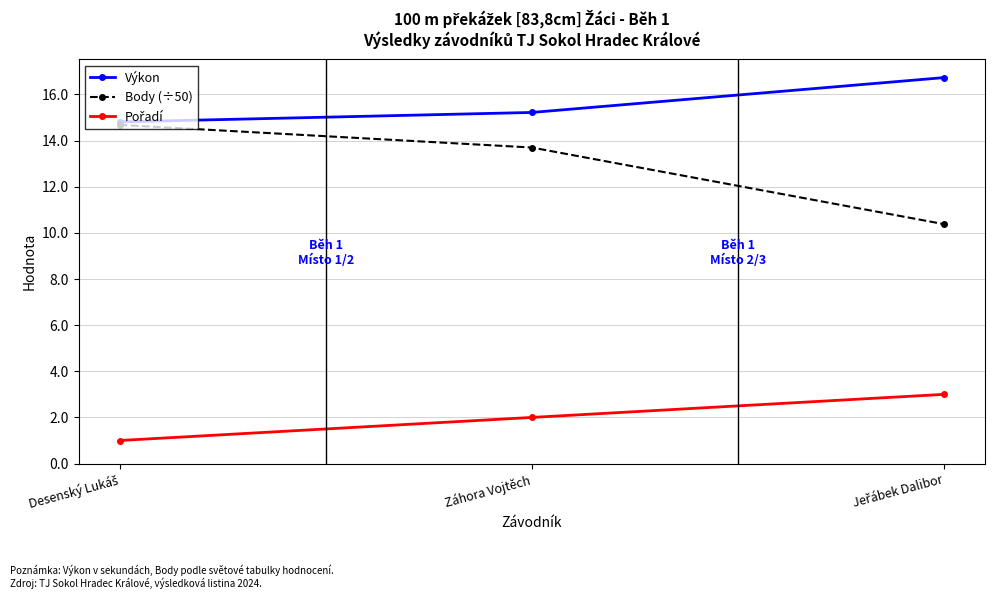

What is the difference between the highest and lowest values at Záhora Vojtěch?

13.2